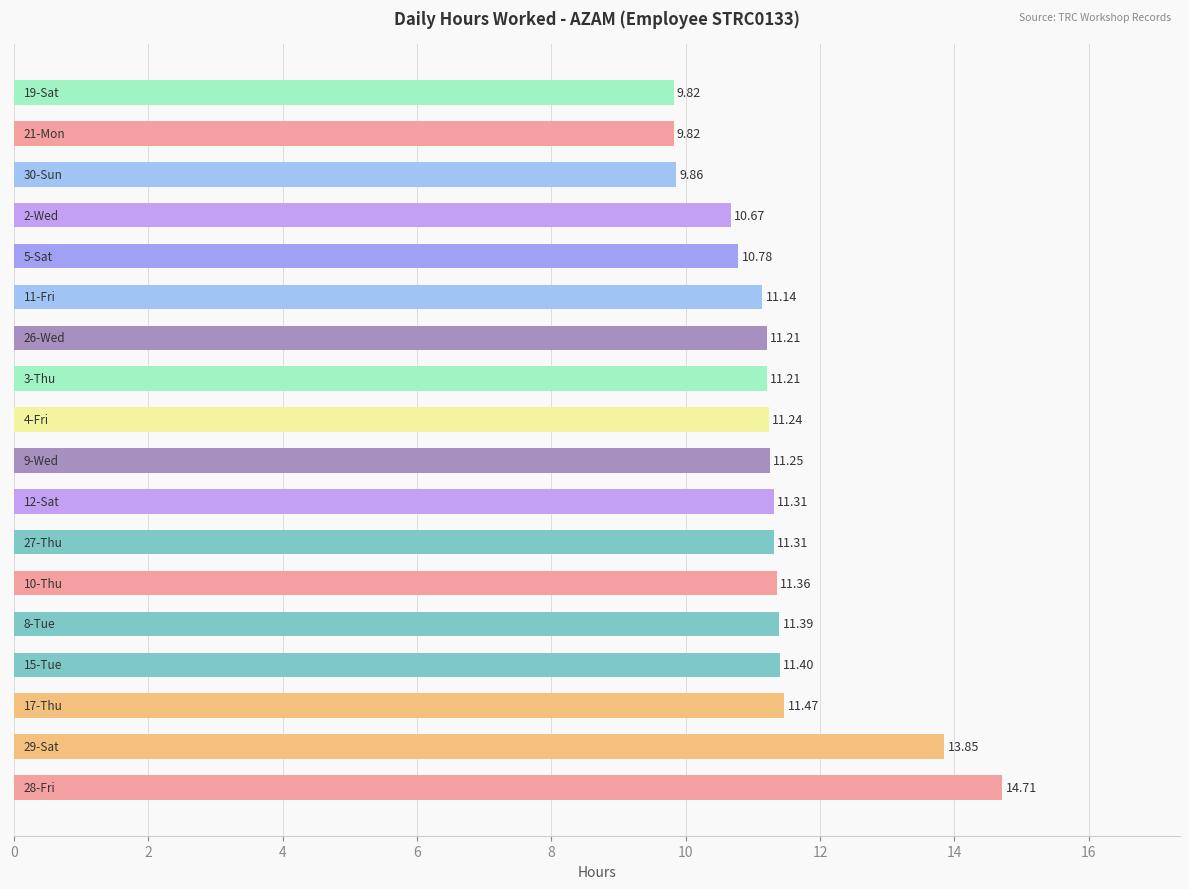

What is the difference between the maximum and second lowest values?

4.9